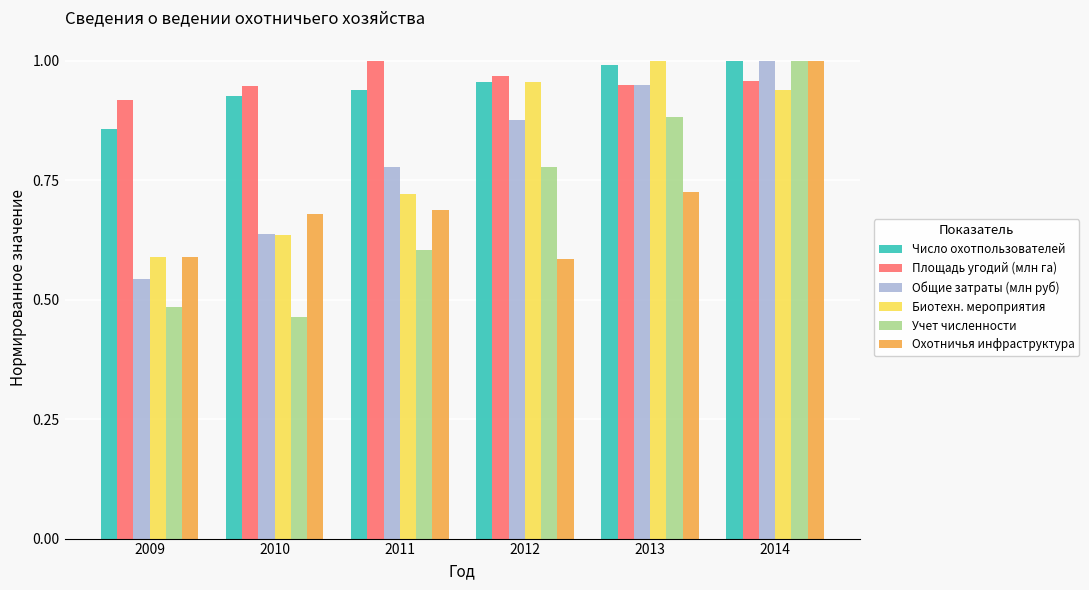

Which category has the lowest value in the Число охотпользователей series?

2009